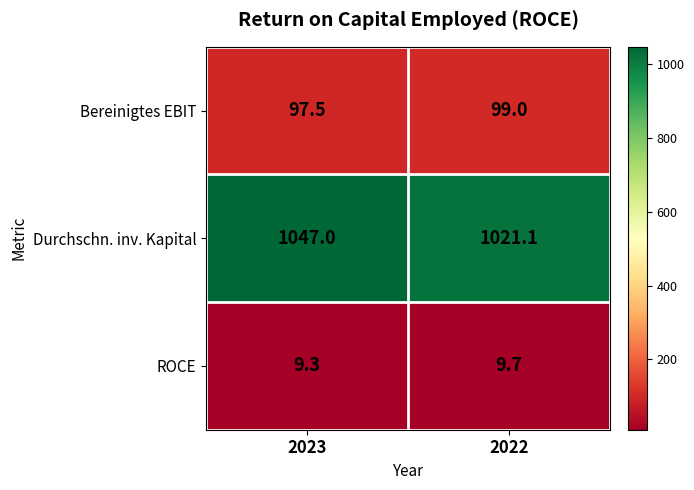

At 2023, list the series in order from smallest to largest.

ROCE, Bereinigtes EBIT, Durchschn. inv. Kapital